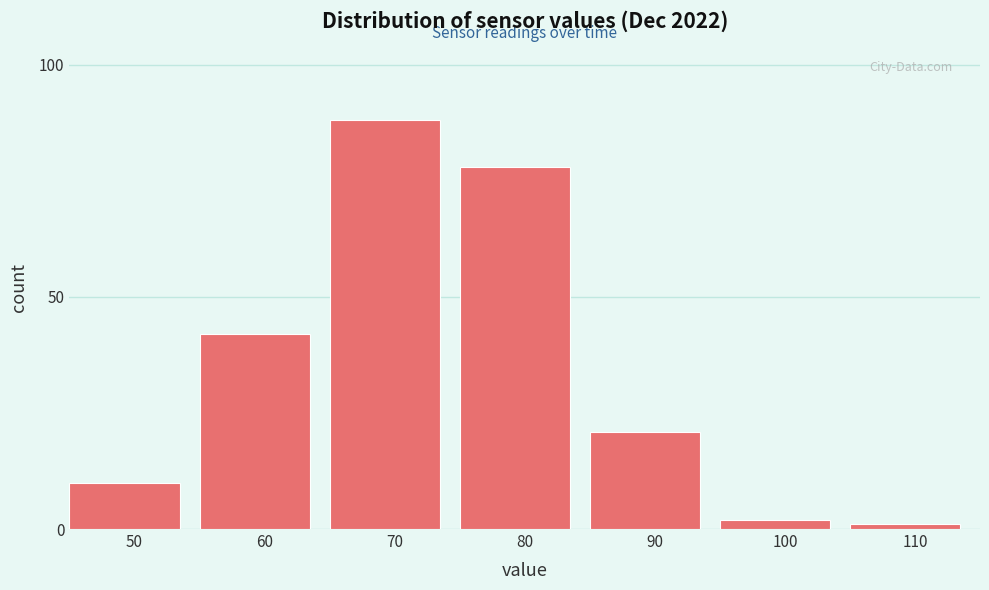

Reading left to right, transcribe all the data shown in this chart.

50=10	60=42	70=88	80=78	90=21	100=2	110=1